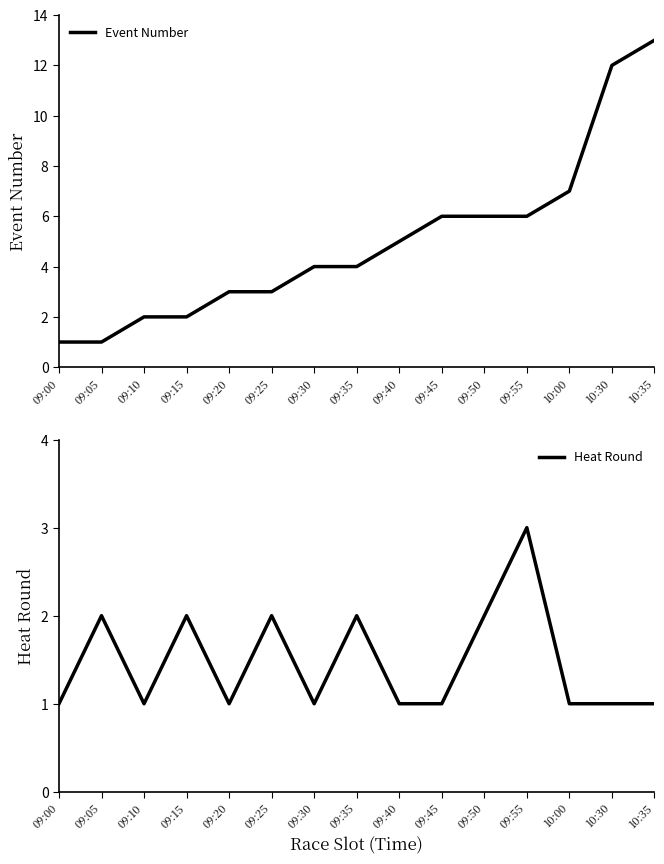

How many intersections are there between Heat Round and Event Number?

1